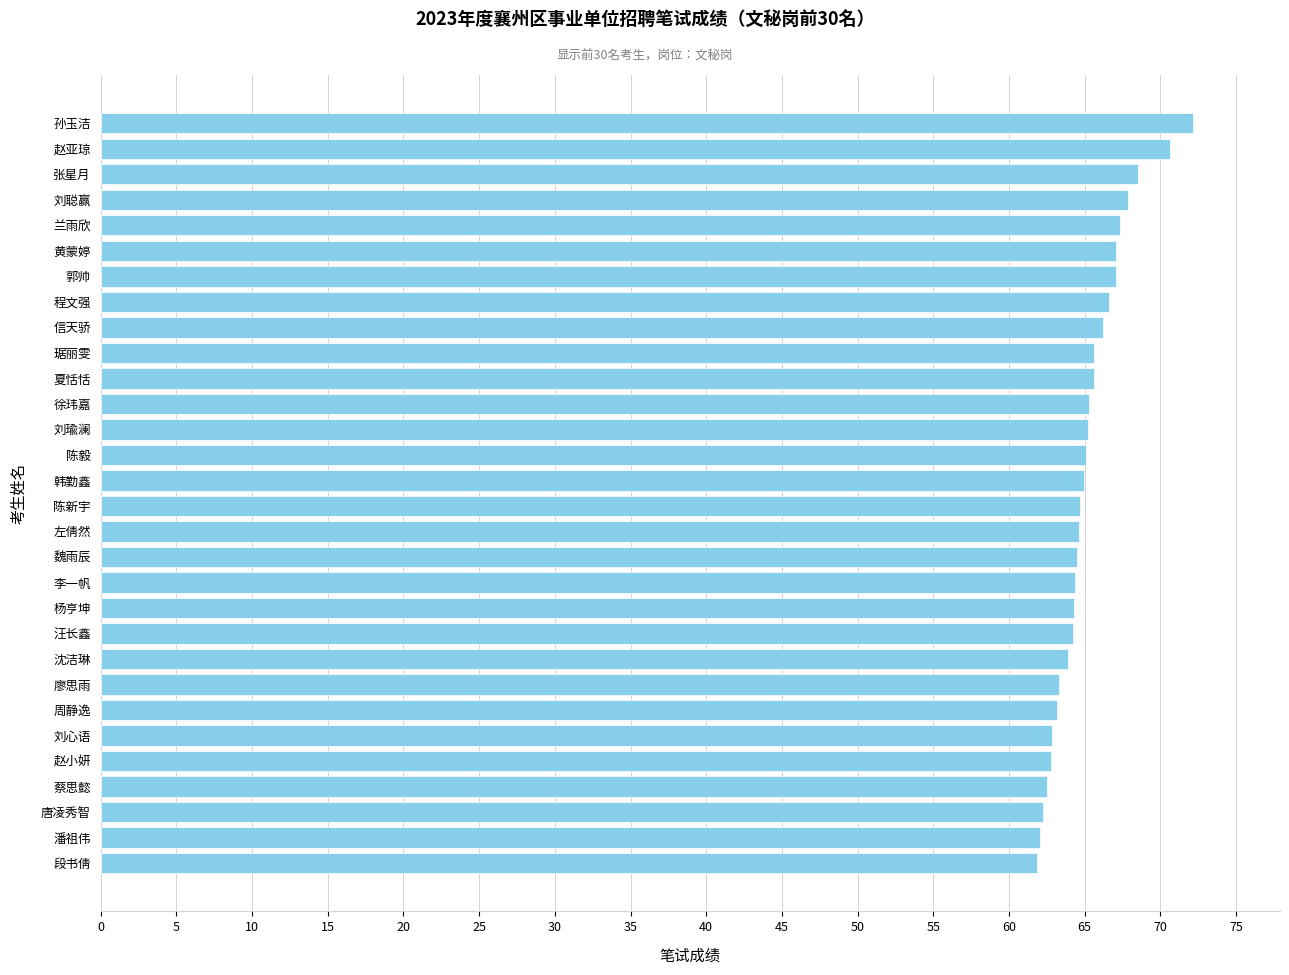

What is the smallest value displayed?

61.9